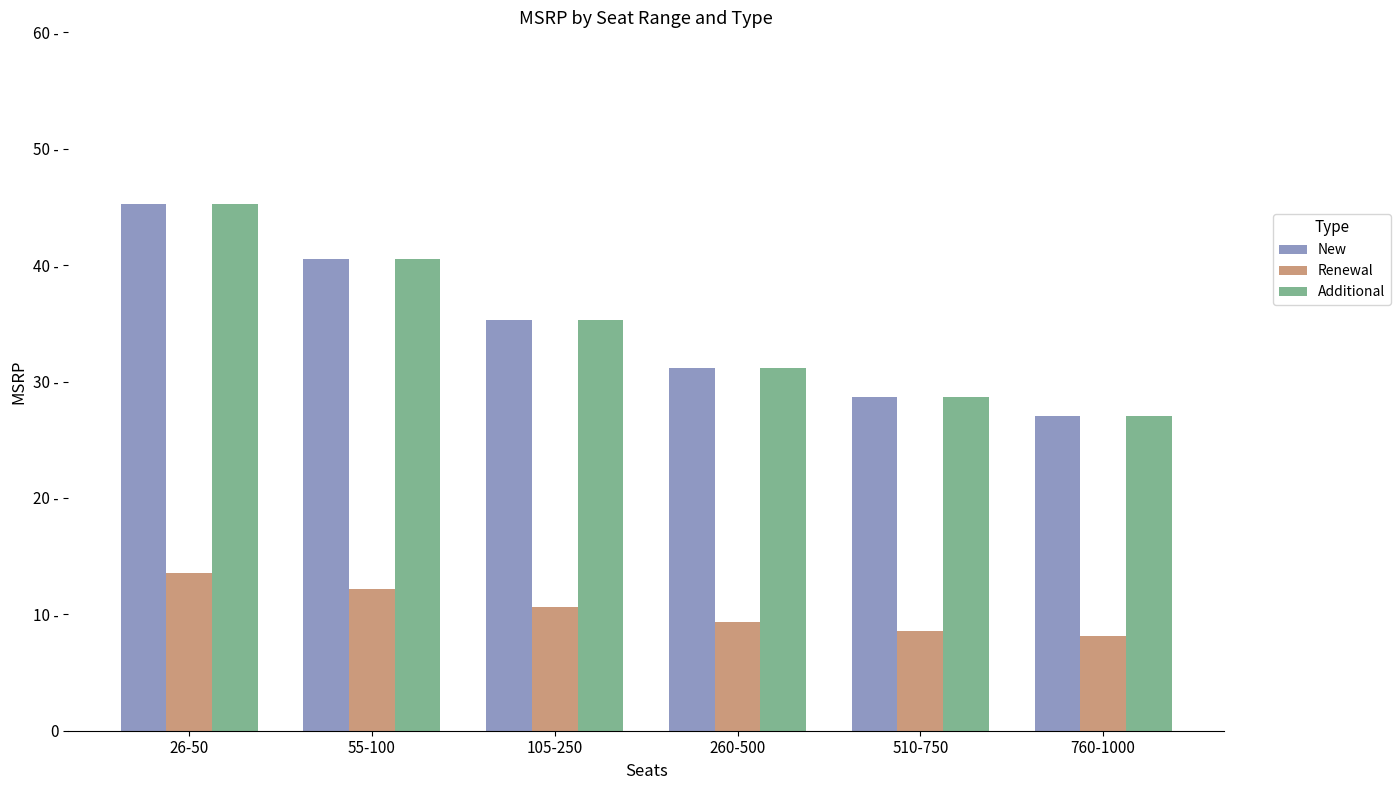

Reading left to right, list all the values displayed in this chart.

New: 45.3	40.5	35.3	31.1	28.6	27.1
Renewal: 13.6	12.2	10.6	9.3	8.6	8.1
Additional: 45.3	40.5	35.3	31.1	28.6	27.1